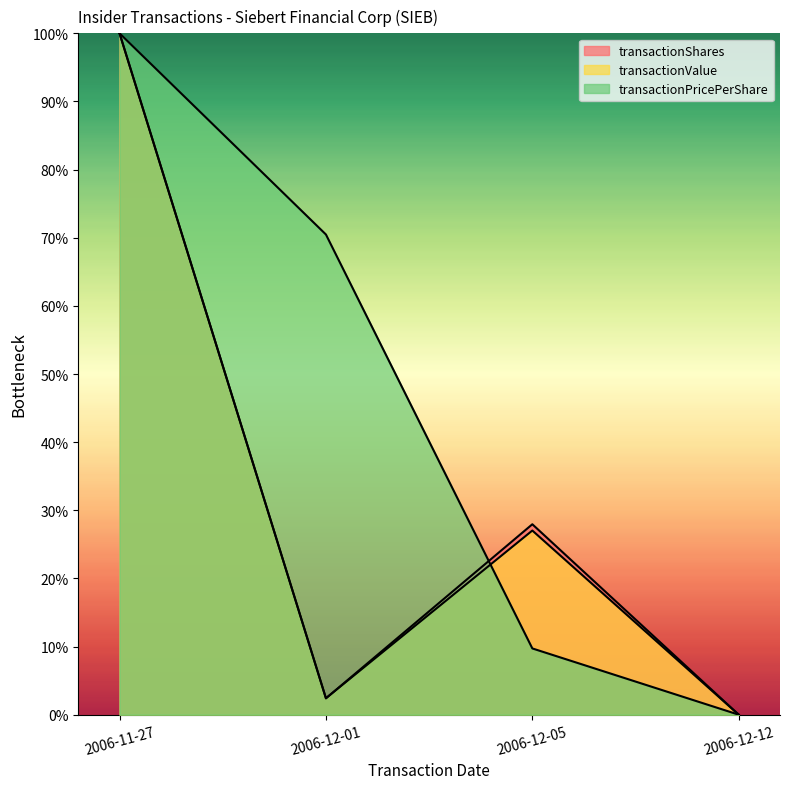

How many values in the transactionPricePerShare series exceed 0?

3